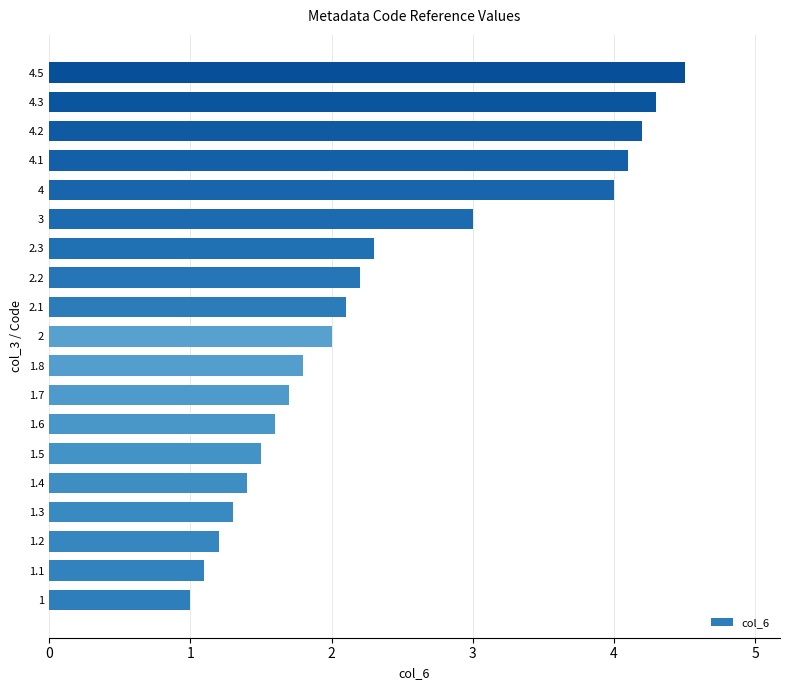

Is it true that the value at 1 is 0.3?

False